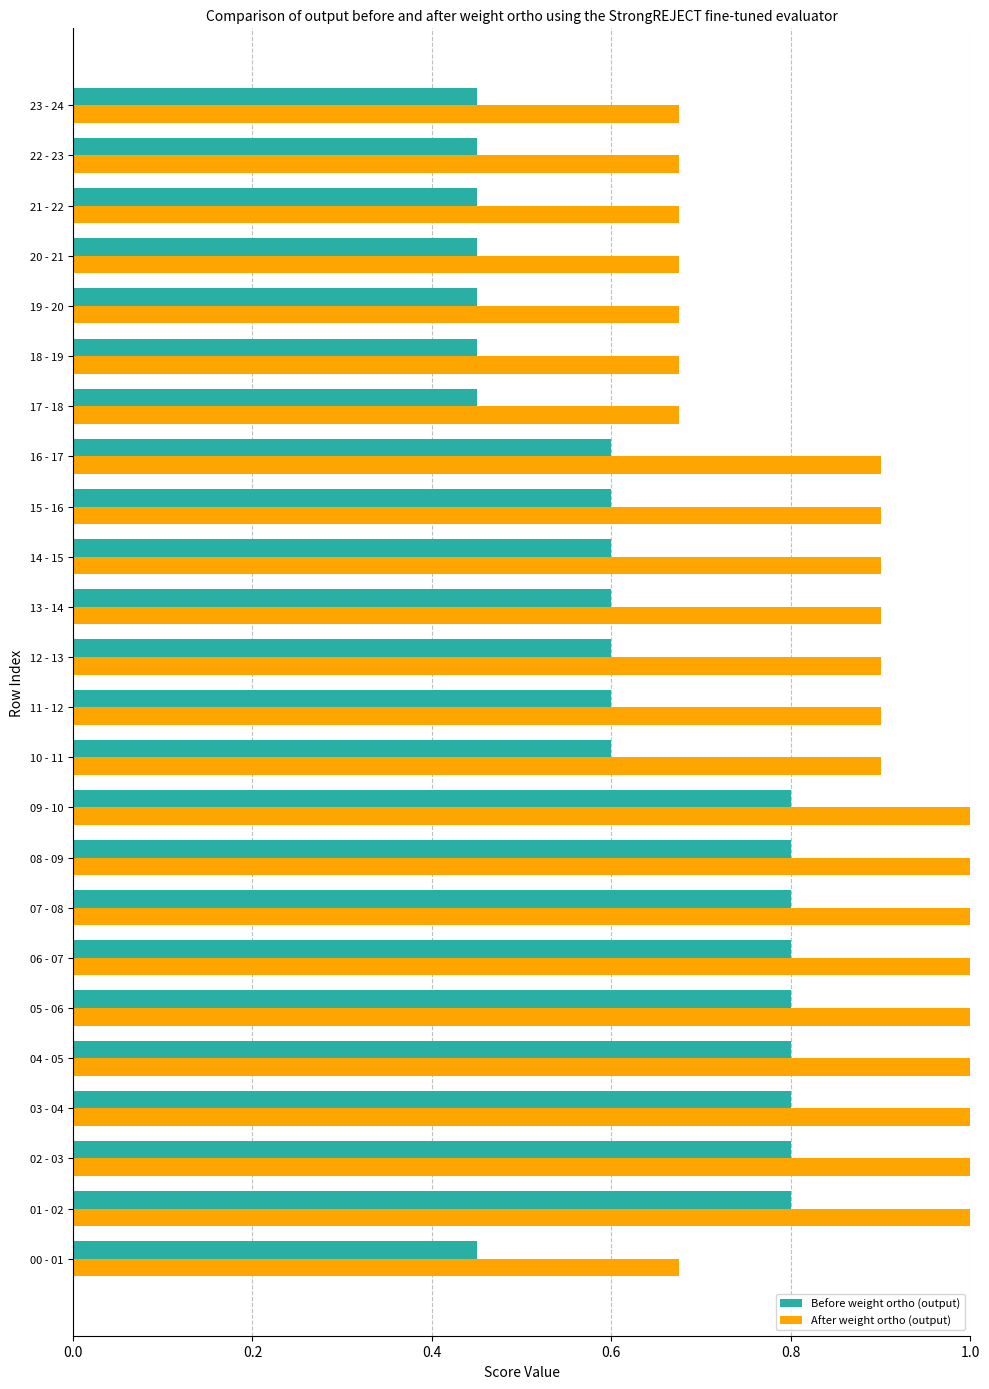

Rank the series at 14 - 15 from lowest to highest value.

Before weight ortho (output), After weight ortho (output)